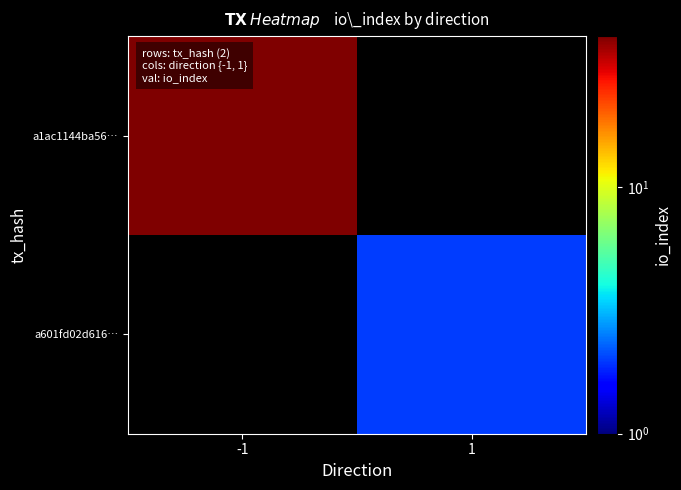

At which label does a1ac1144ba56… reach its minimum?

-1